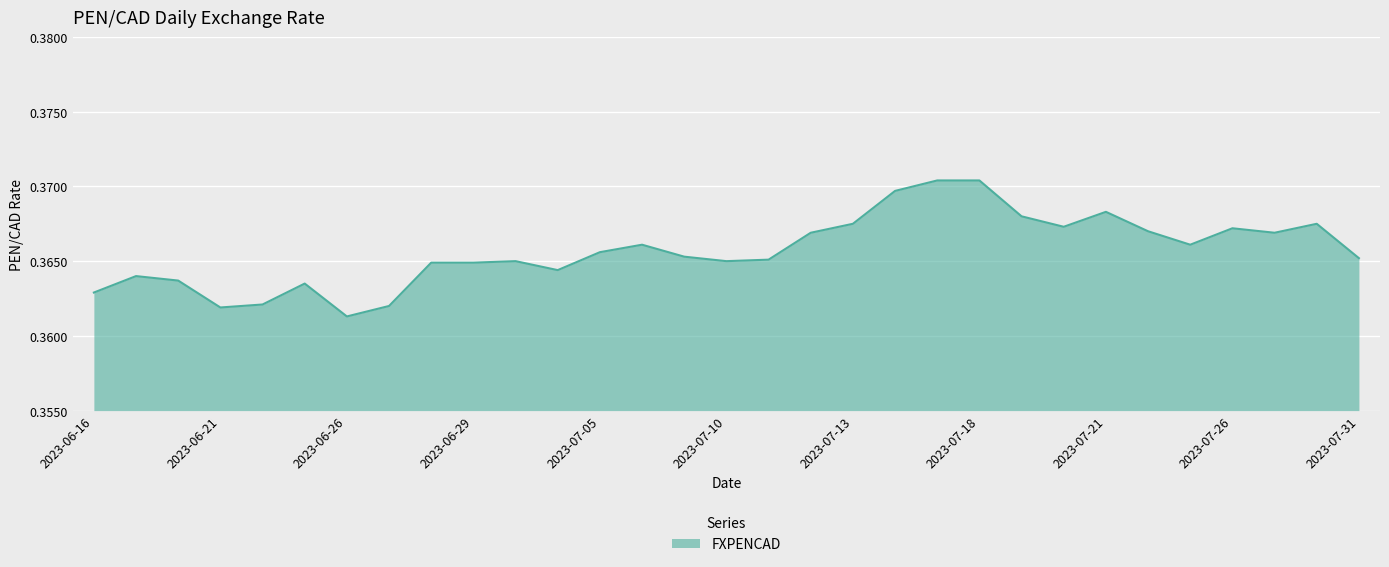

Does the chart have visible grid lines?

Yes